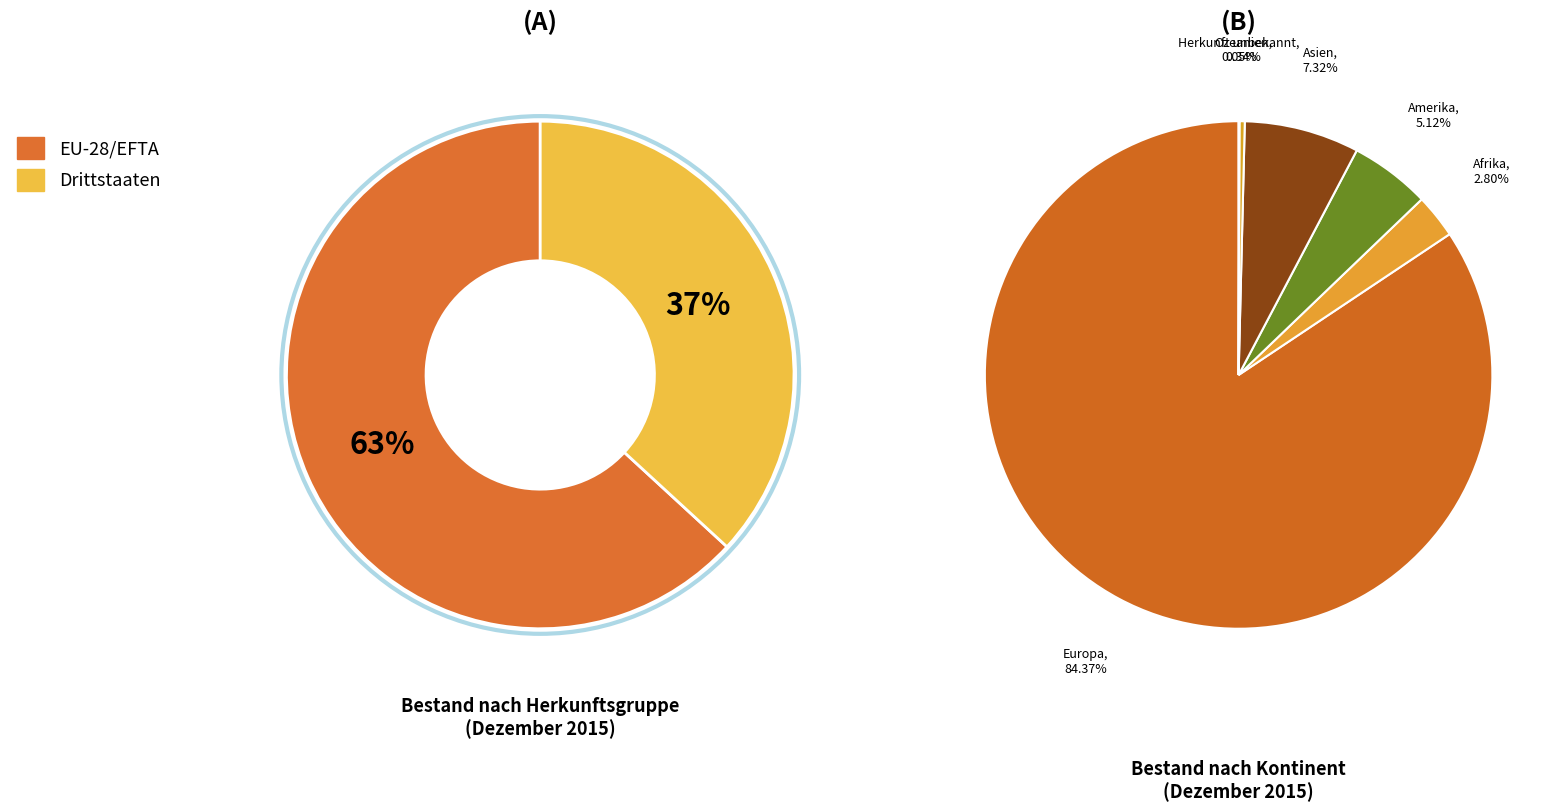

How many segments does this pie chart have?

6